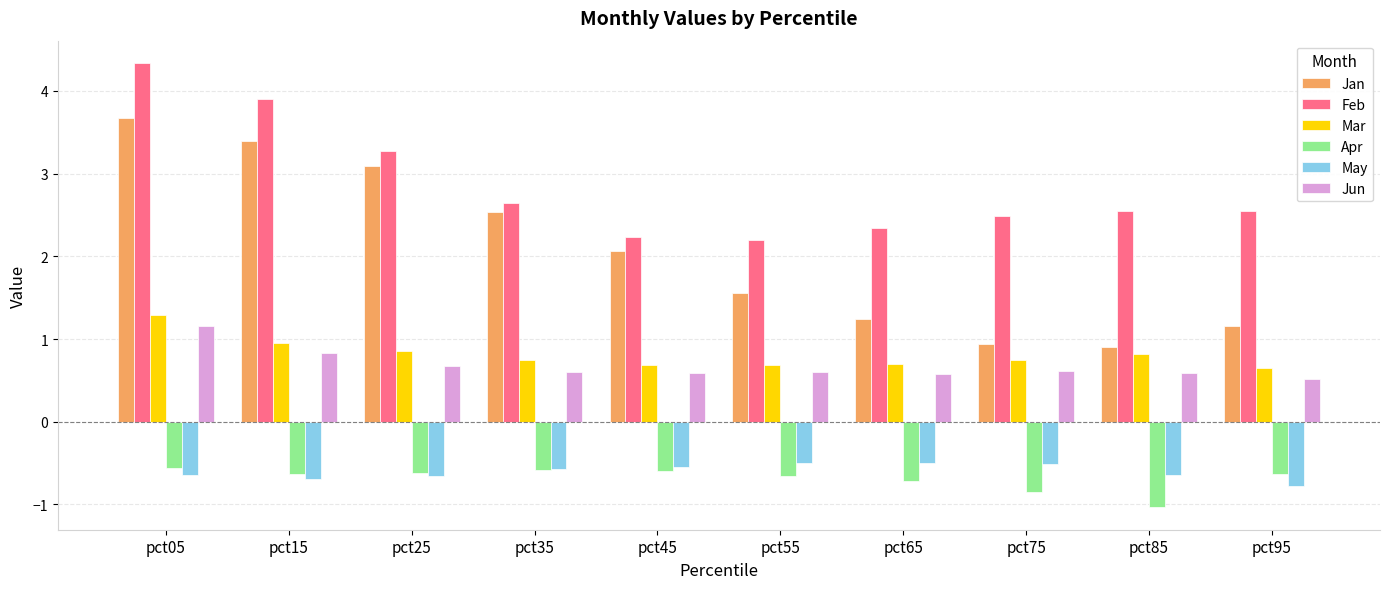

What are all the series names shown in the legend?

Jan, Feb, Mar, Apr, May, Jun